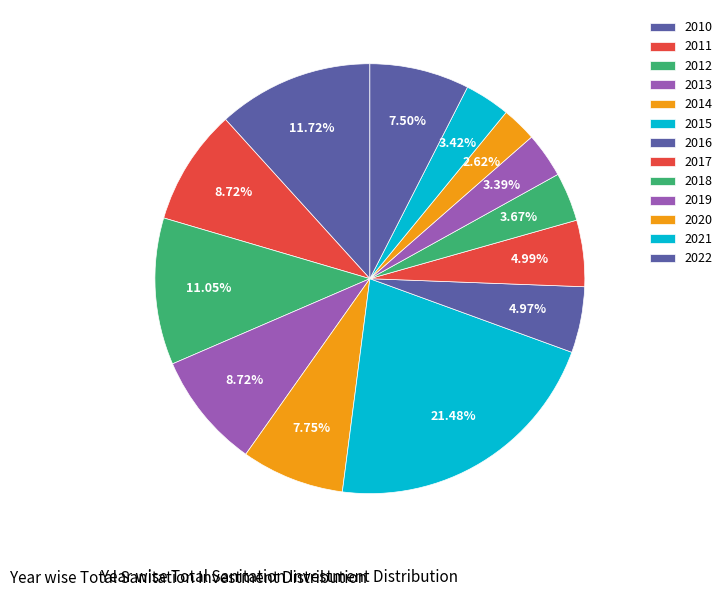

To the nearest percent, what is the average slice percentage?

8%